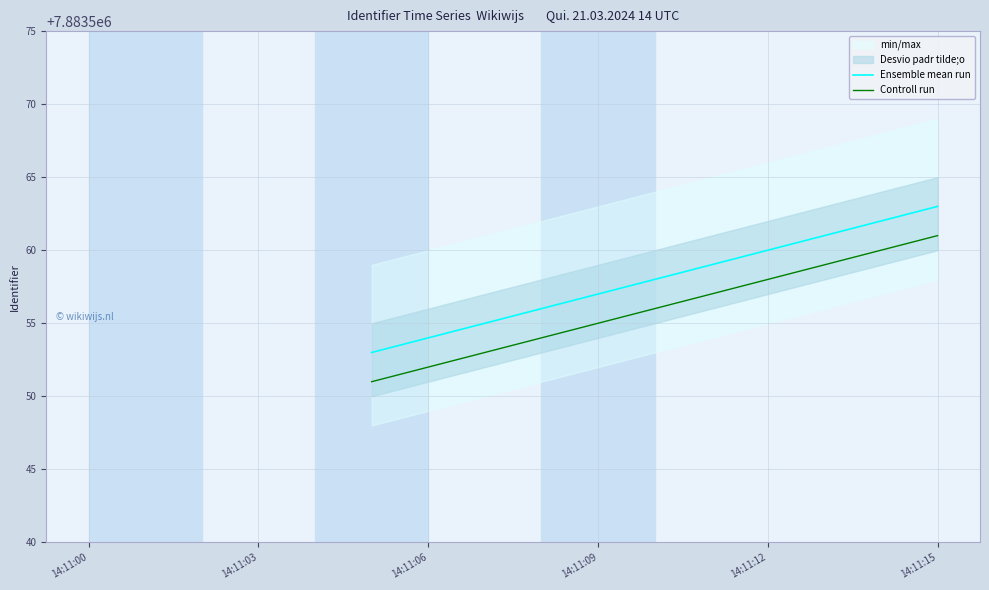

Which series changed the most between 14:11:09 and 14:11:12?

Ensemble mean run